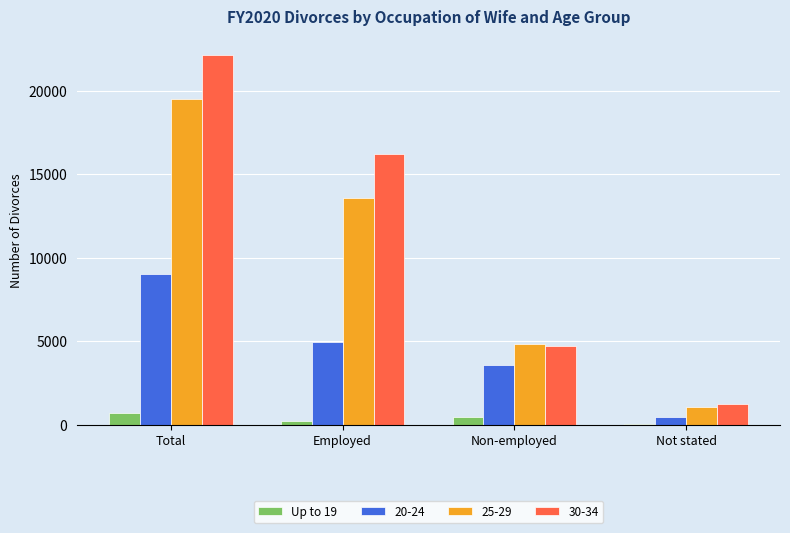

Reading left to right, transcribe all the data shown in this chart.

Up to 19: Total=695	Employed=205	Non-employed=463	Not stated=27
20-24: Total=8998	Employed=4960	Non-employed=3593	Not stated=445
25-29: Total=19486	Employed=13594	Non-employed=4834	Not stated=1058
30-34: Total=22145	Employed=16194	Non-employed=4727	Not stated=1224